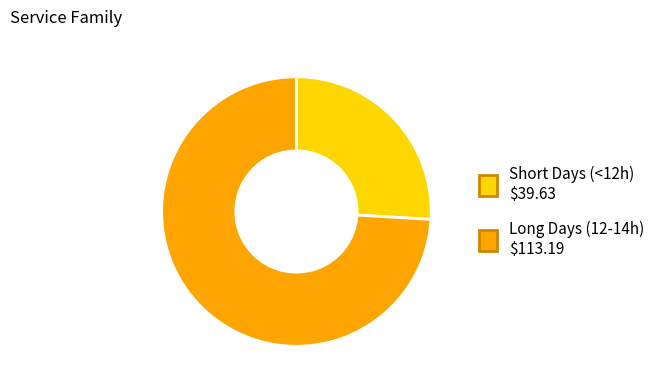

Is there any slice that represents more than half of the pie?

Yes